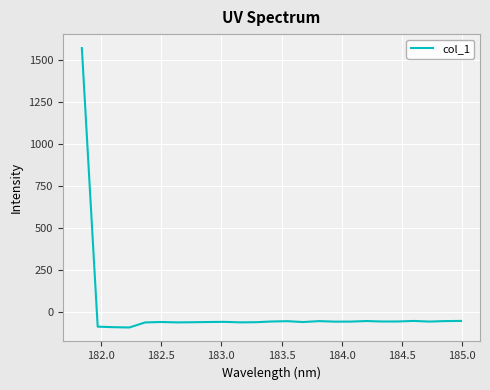

What is the maximum value shown in the chart?

1572.4